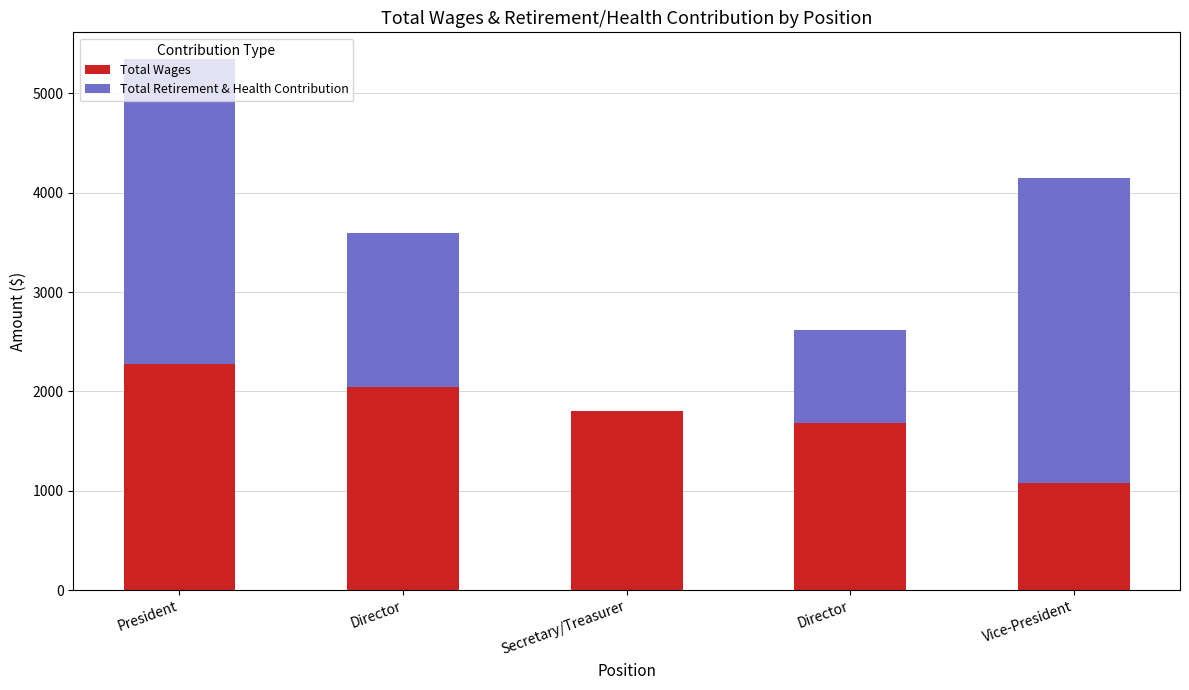

The Total Retirement & Health Contribution series shows 1550 at Director. True or false?

True